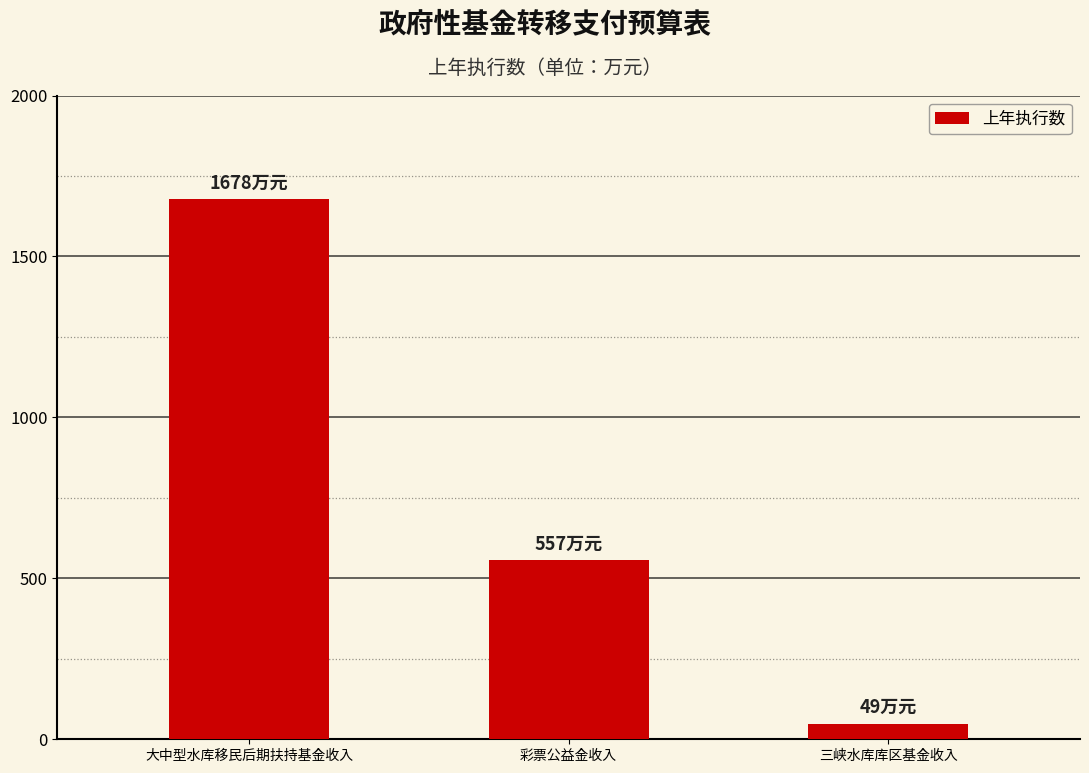

How many data points are less than 557?

1